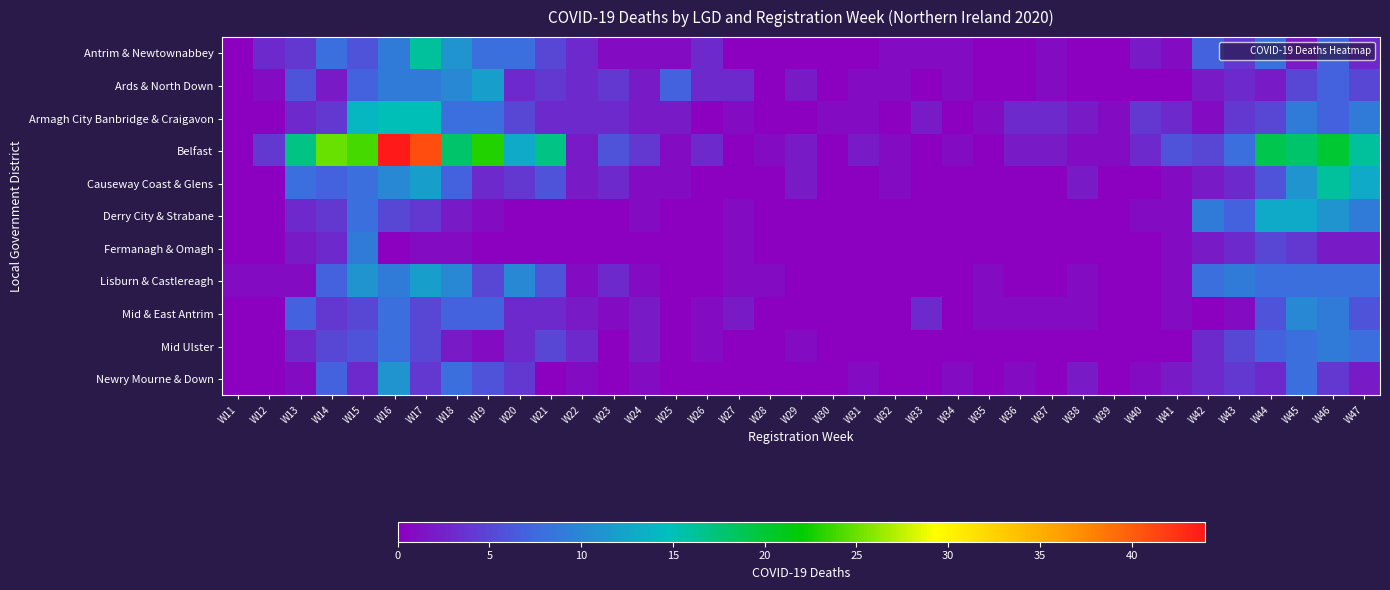

At W12, list the series in order from smallest to largest.

Armagh City Banbridge & Craigavon, Causeway Coast & Glens, Derry City & Strabane, Fermanagh & Omagh, Mid & East Antrim, Mid Ulster, Newry Mourne & Down, Ards & North Down, Lisburn & Castlereagh, Antrim & Newtownabbey, Belfast